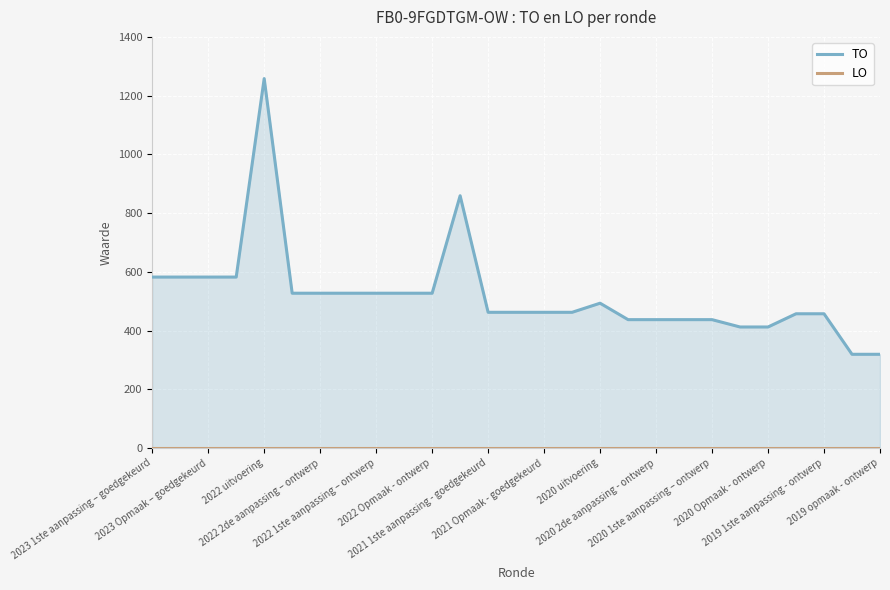

What is the difference between the highest and lowest values at 2020 uitvoering?

493